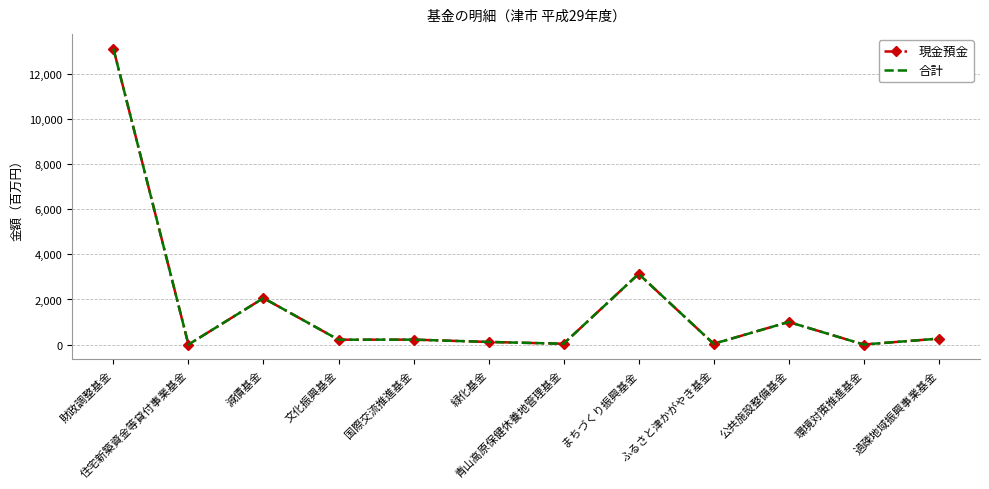

How many lines are shown in the chart?

2